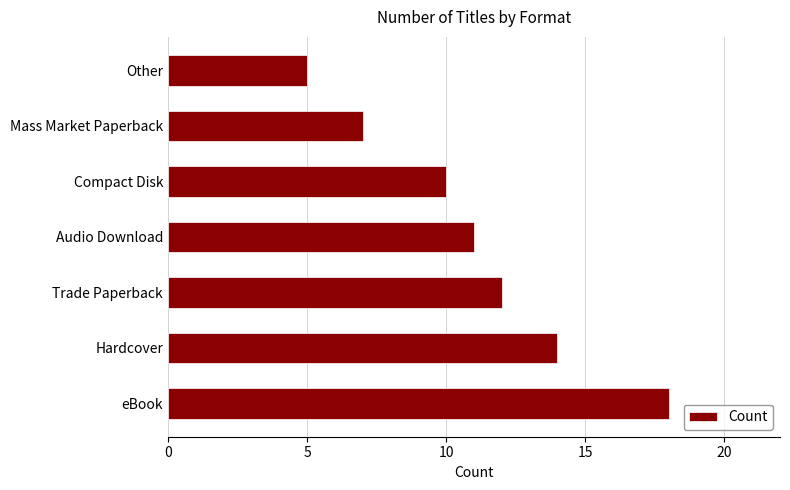

Reading top to bottom, what are all the values shown in this chart?

Other=5	Mass Market Paperback=7	Compact Disk=10	Audio Download=11	Trade Paperback=12	Hardcover=14	eBook=18